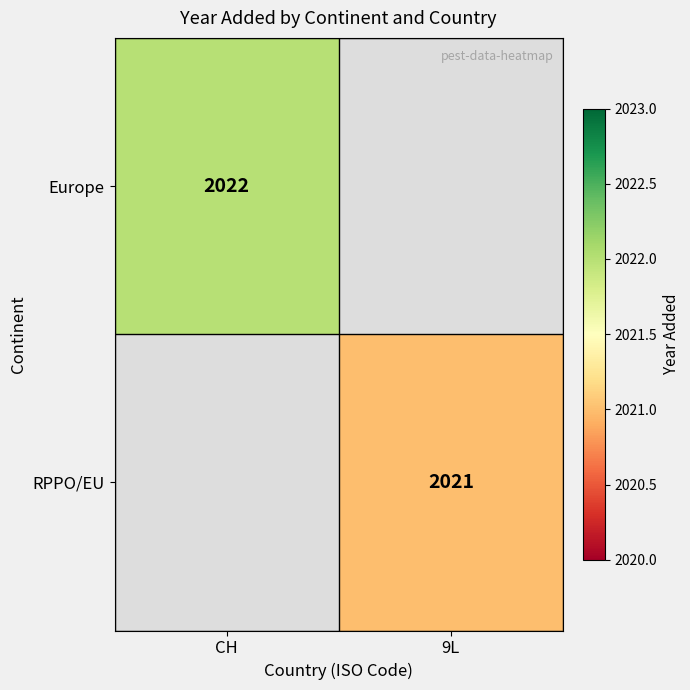

The Europe series shows 2022 at CH. True or false?

True